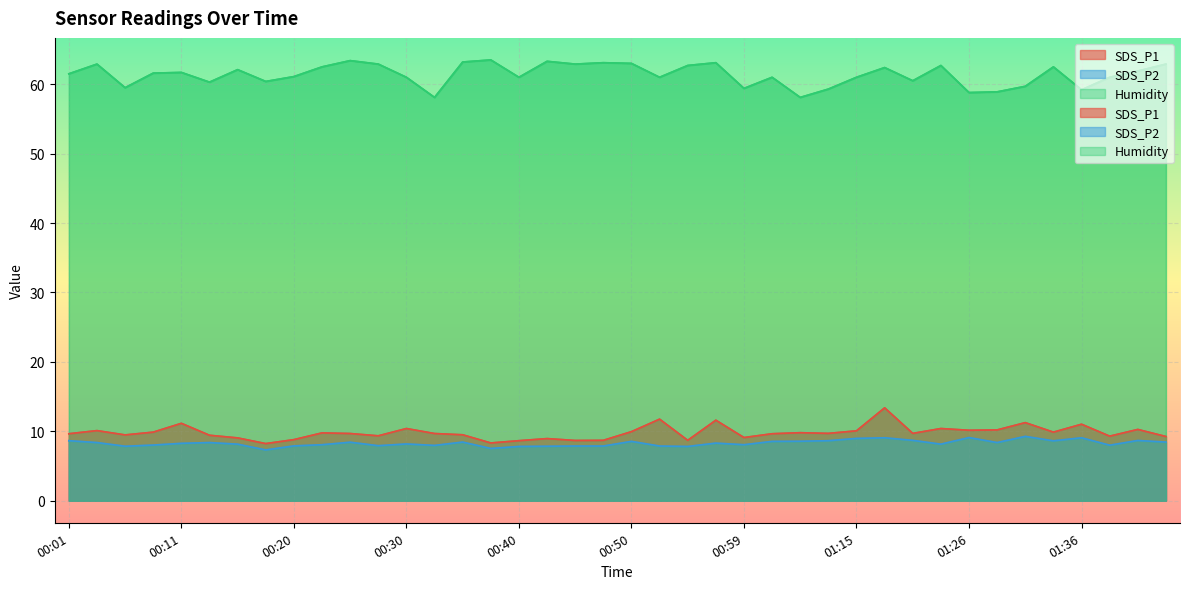

What is the sum of all Humidity values?

2455.1